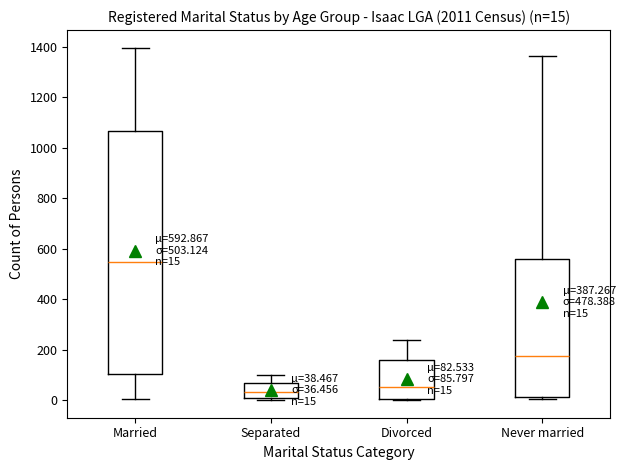

Comparing the boxes themselves (not the whiskers), which one is the tallest?

Married